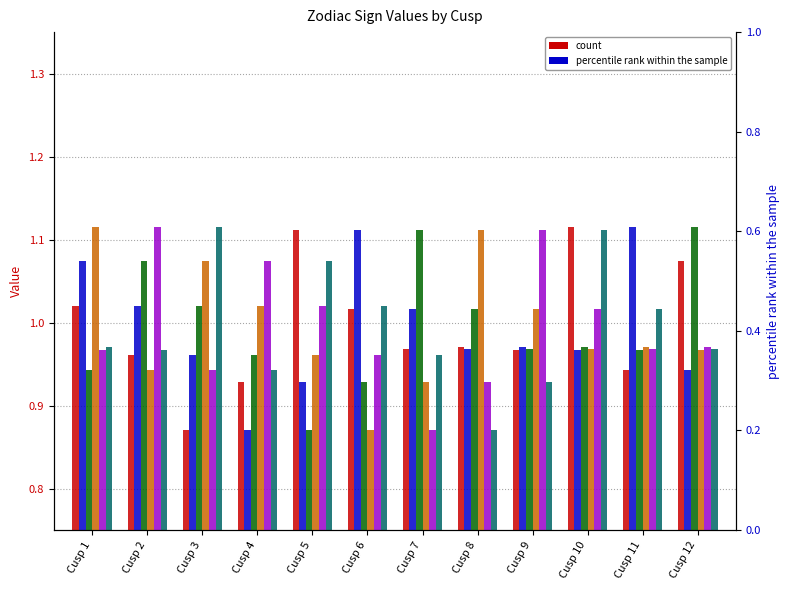

List the labels in order of Gemini value, largest first.

Cusp 12, Cusp 7, Cusp 2, Cusp 3, Cusp 8, Cusp 10, Cusp 9, Cusp 11, Cusp 4, Cusp 1, Cusp 6, Cusp 5